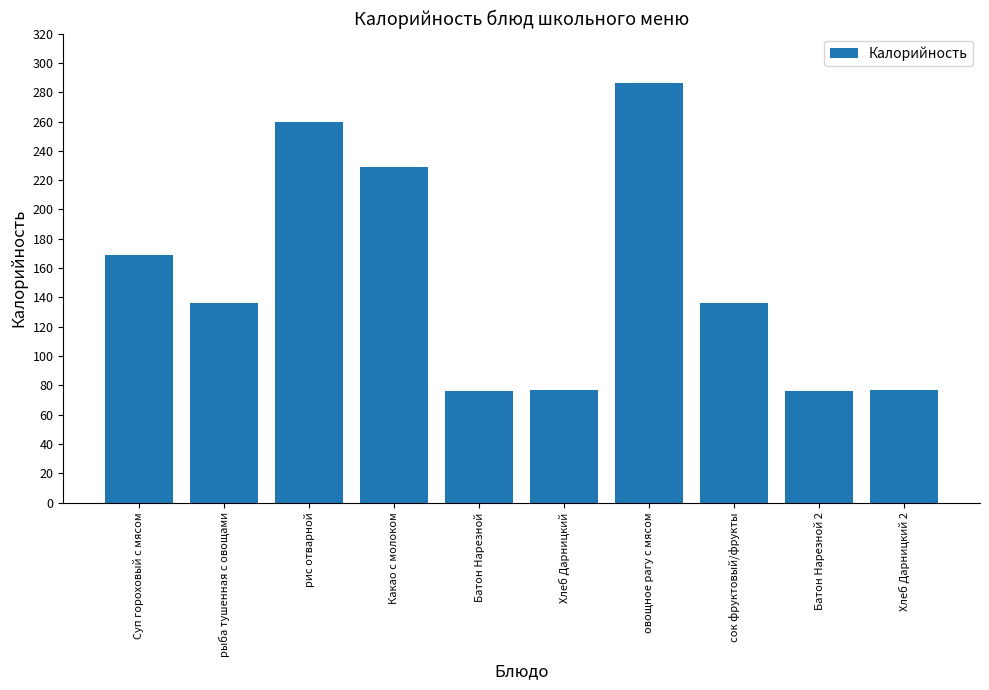

What is the sum of all values?

1522.2